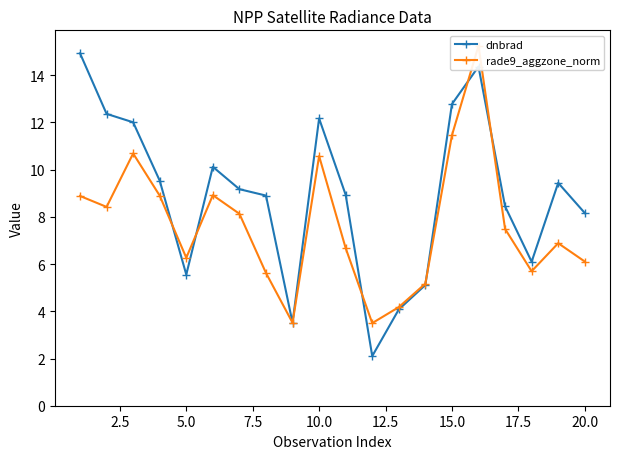

At which category does dnbrad reach its first local valley?

5.0